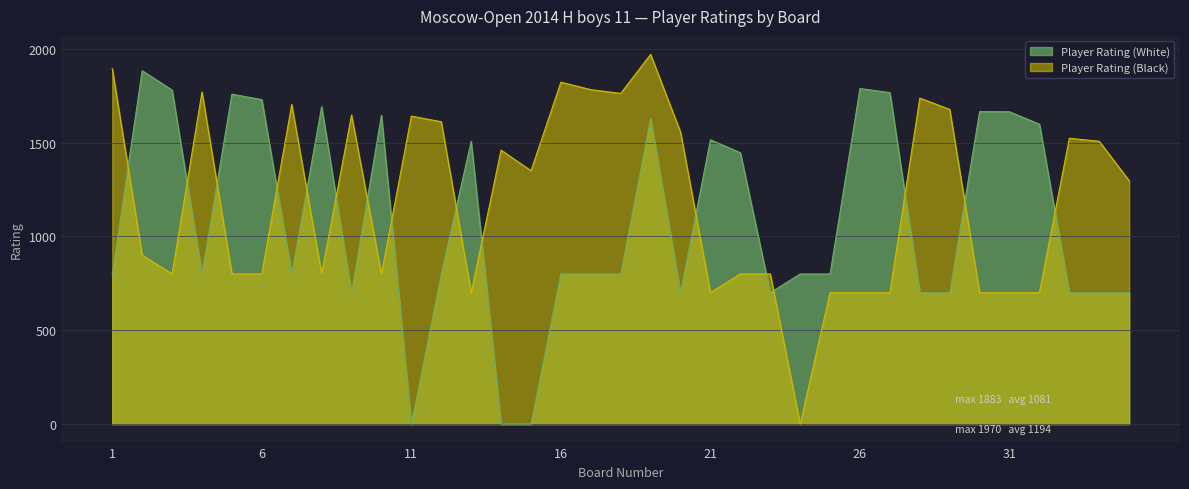

What is the sum of all Player Rating (White) values?

37864